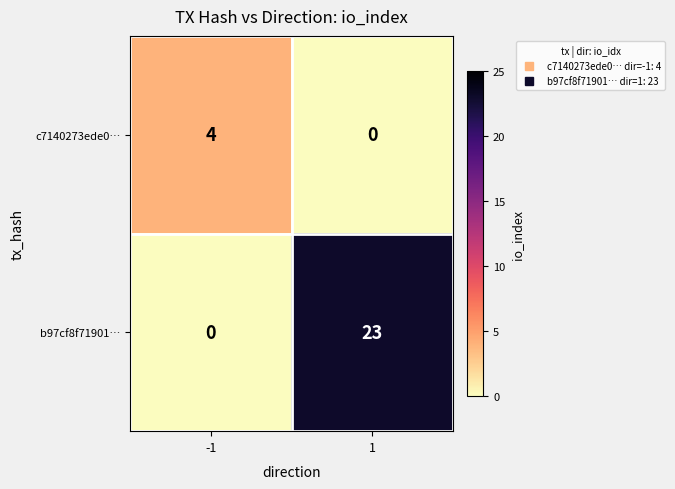

At which category does the chart reach its peak across all series?

1